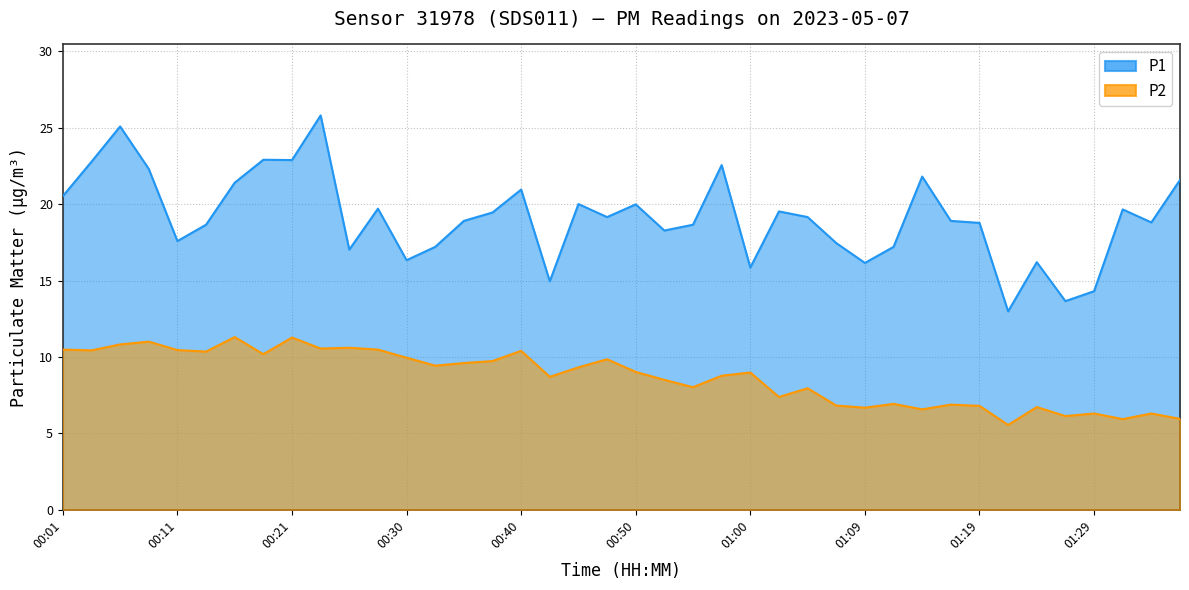

In P2, how many points are lower than both neighbors (excluding endpoints)?

13